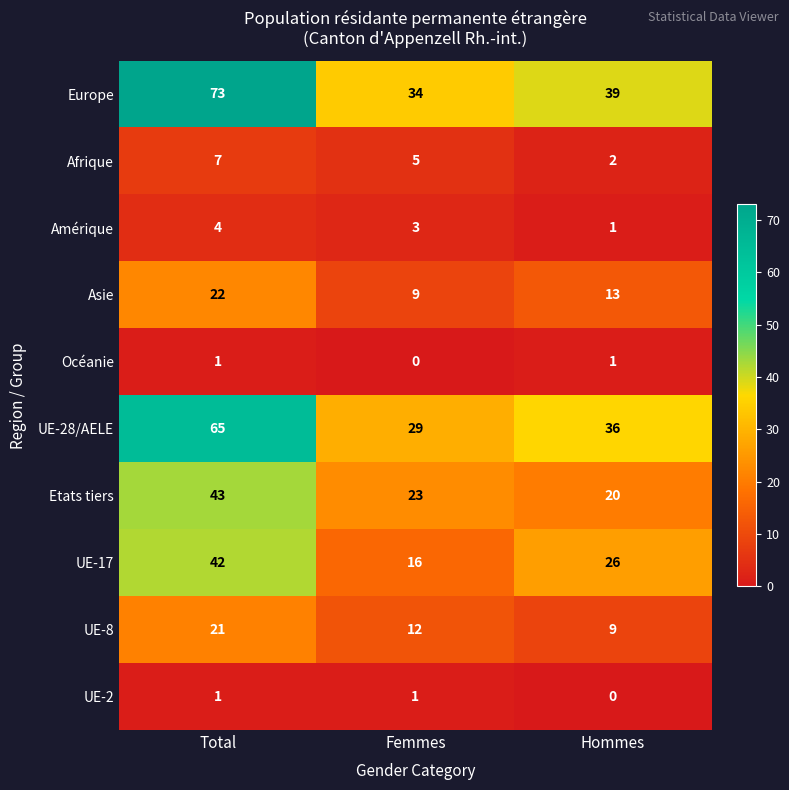

The UE-17 series shows 41 at Hommes. True or false?

False